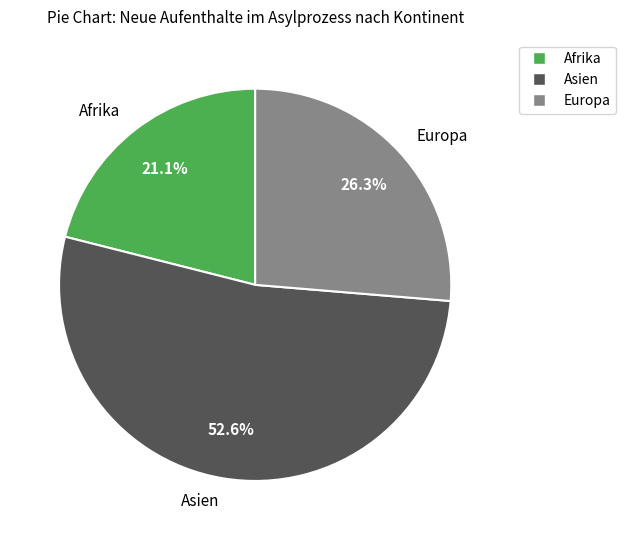

To the nearest percent, what is the difference between the largest and smallest slice percentages?

32%